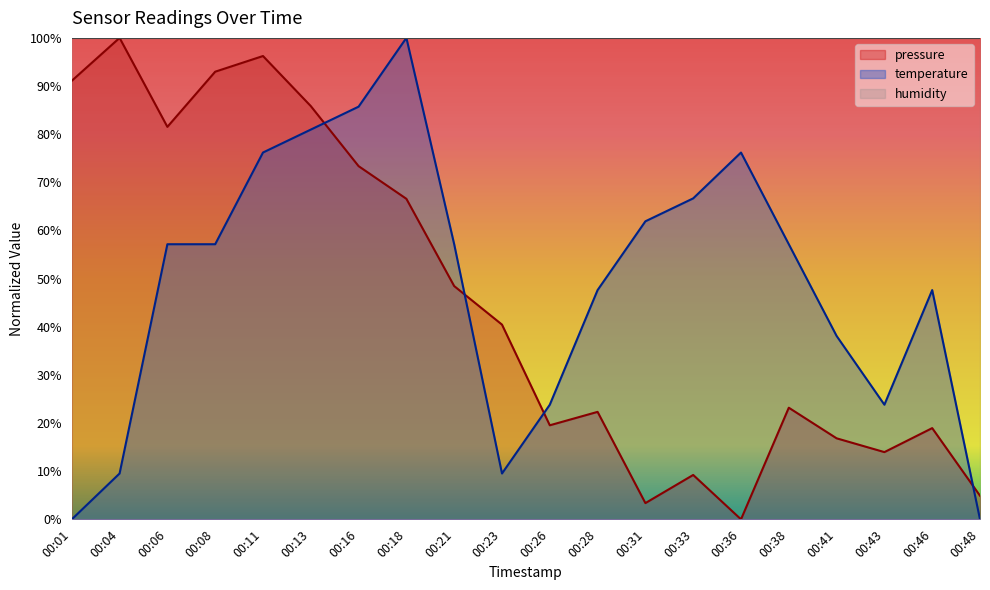

True or false: temperature has a value of 36.7 at 00:26.

False